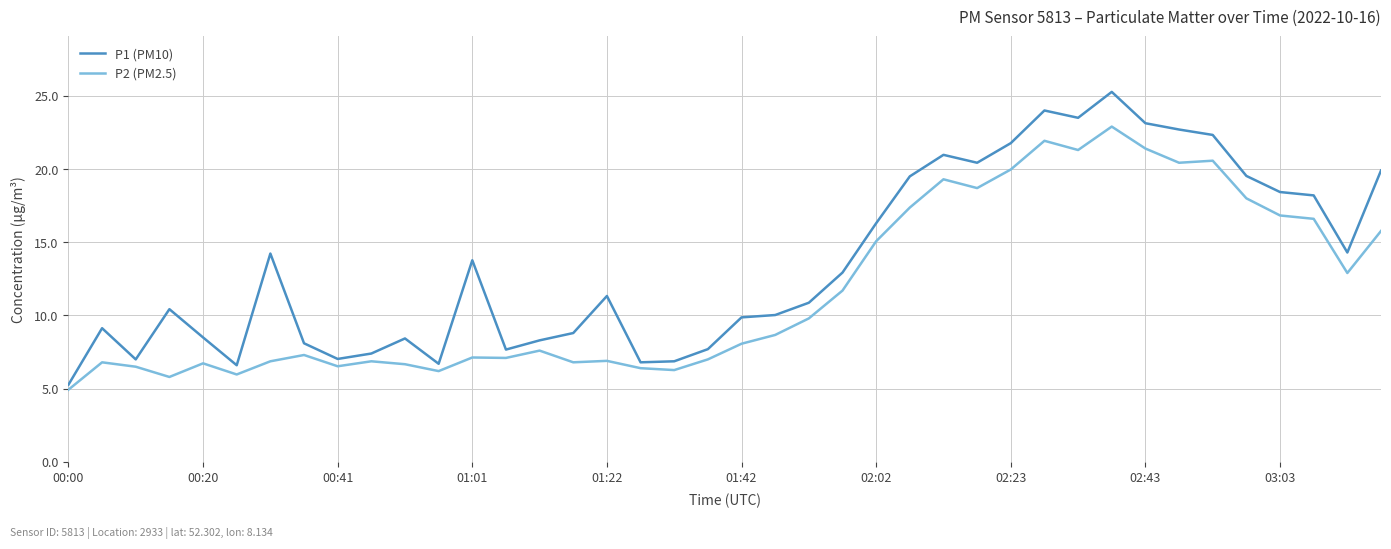

What is the highest value of the P1 (PM10) series?

25.3